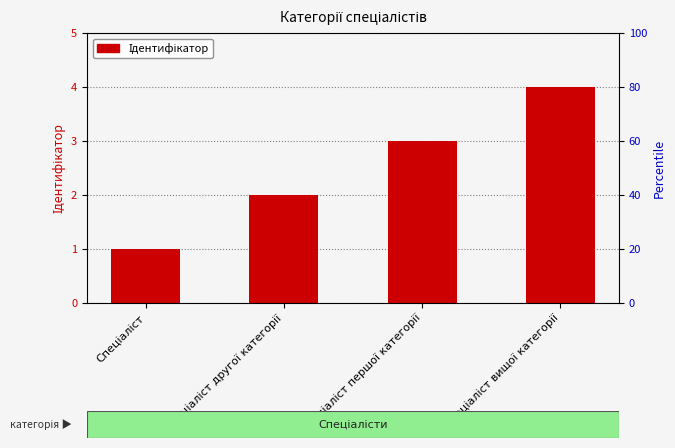

What is the difference between the second highest and second lowest values?

1